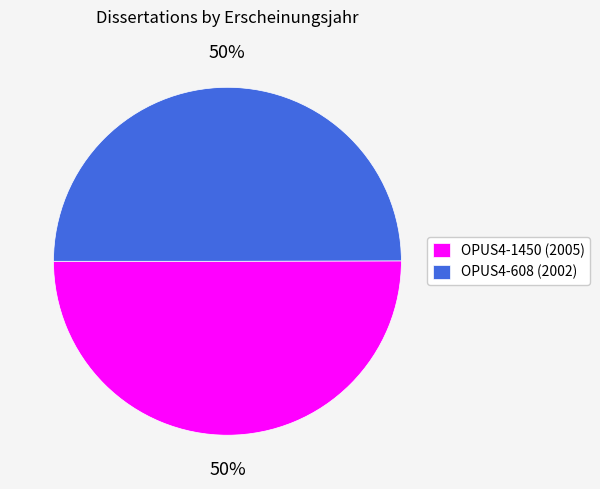

Do OPUS4-1450 and OPUS4-608 together represent more than half of the pie?

Yes